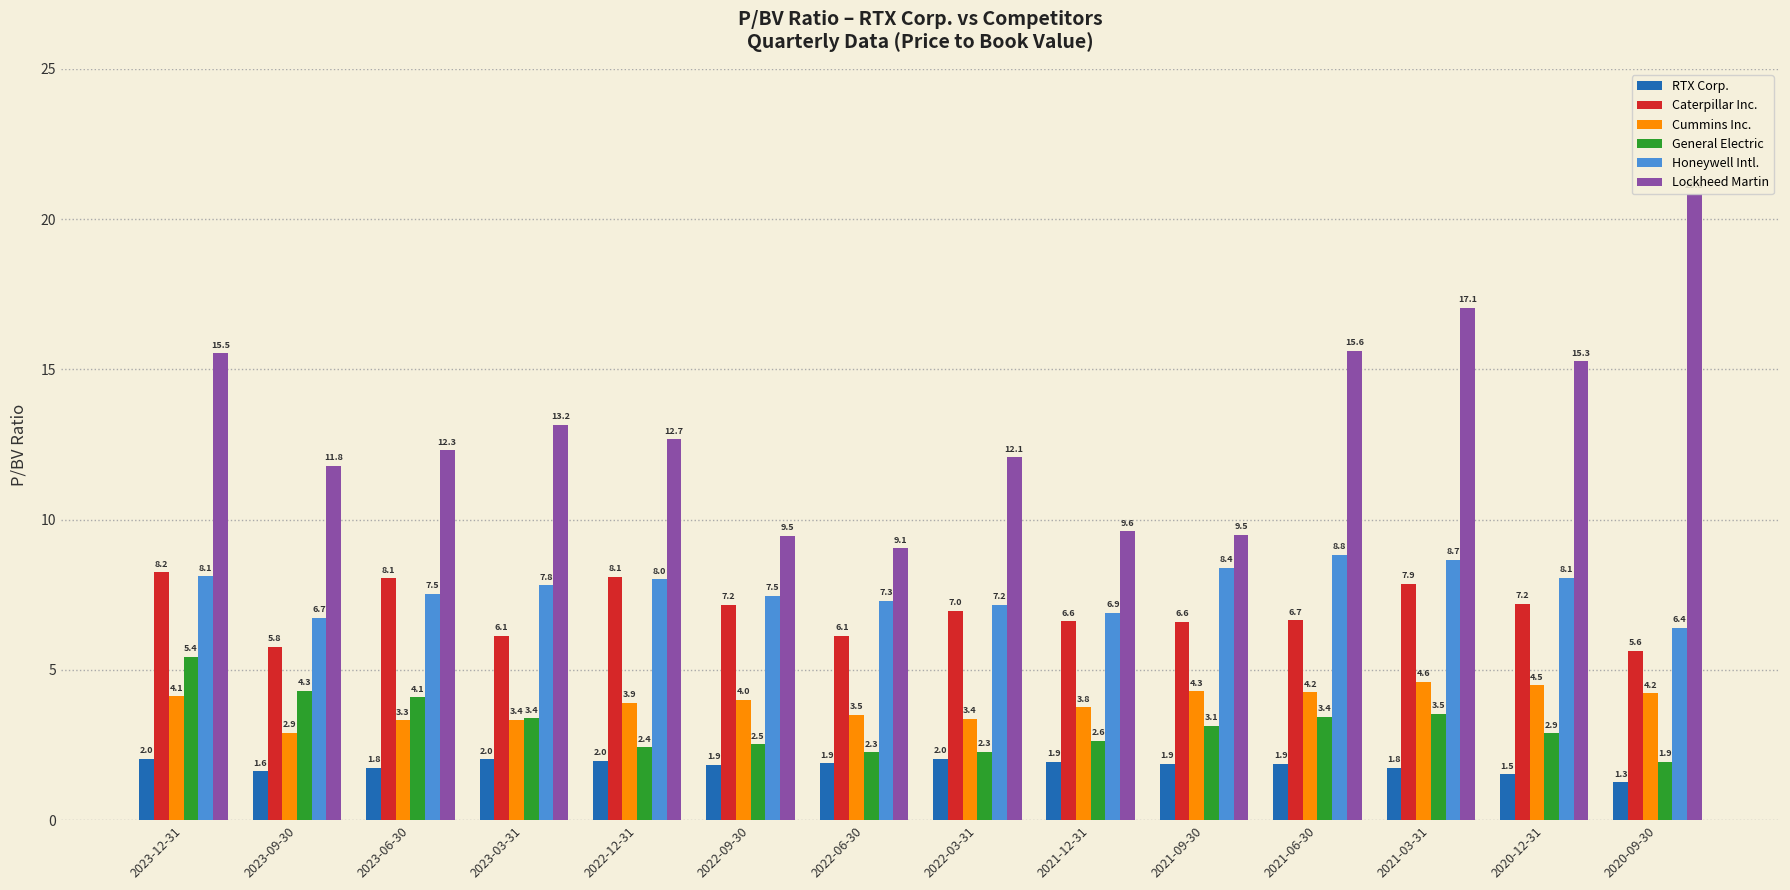

Which series has the largest total across all categories?

Lockheed Martin